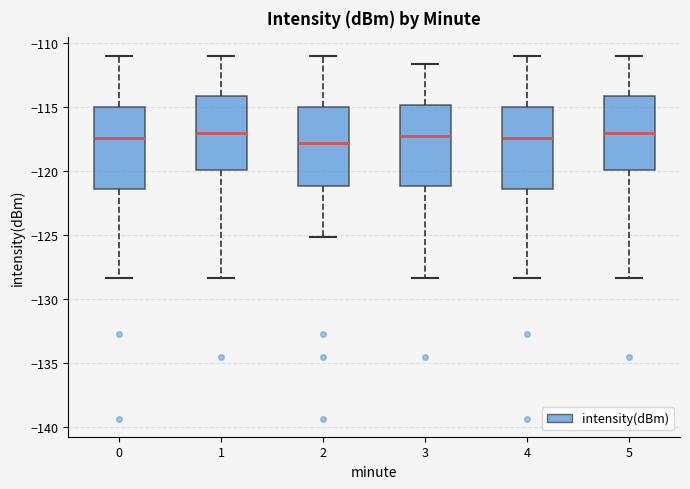

Where does the upper whisker of the box at x = 3 end on the y-axis? The values are not printed on the chart, so give them approximately, as read against the axis.

-111.5